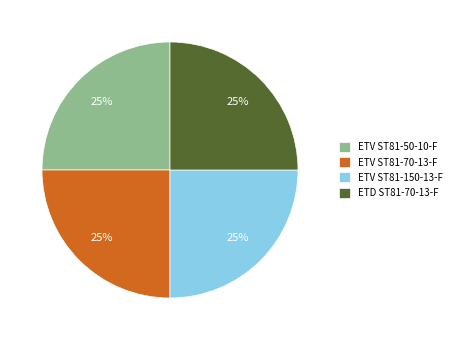

To the nearest percent, what is the average slice percentage?

25%